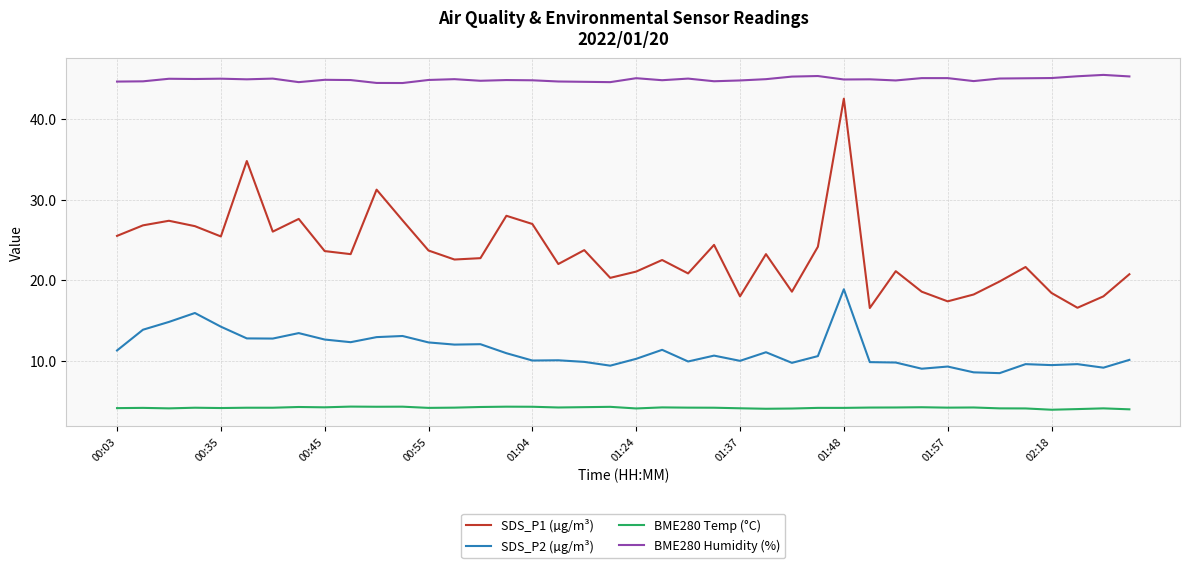

Which series has the widest spread of values?

SDS_P1 (µg/m³)